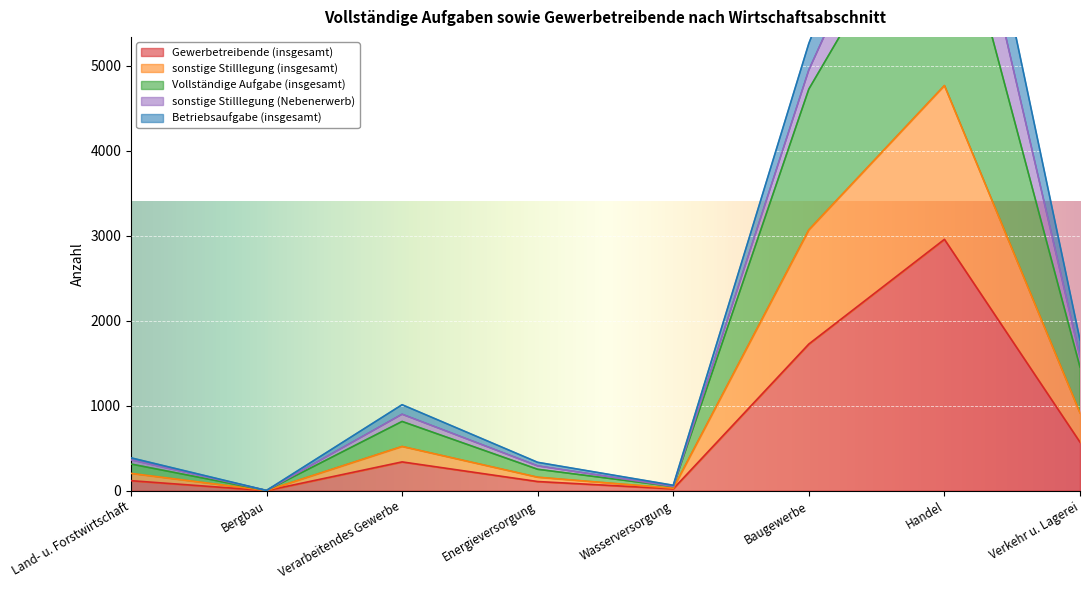

At which label is Gewerbetreibende (insgesamt) closest to 1479?

Baugewerbe